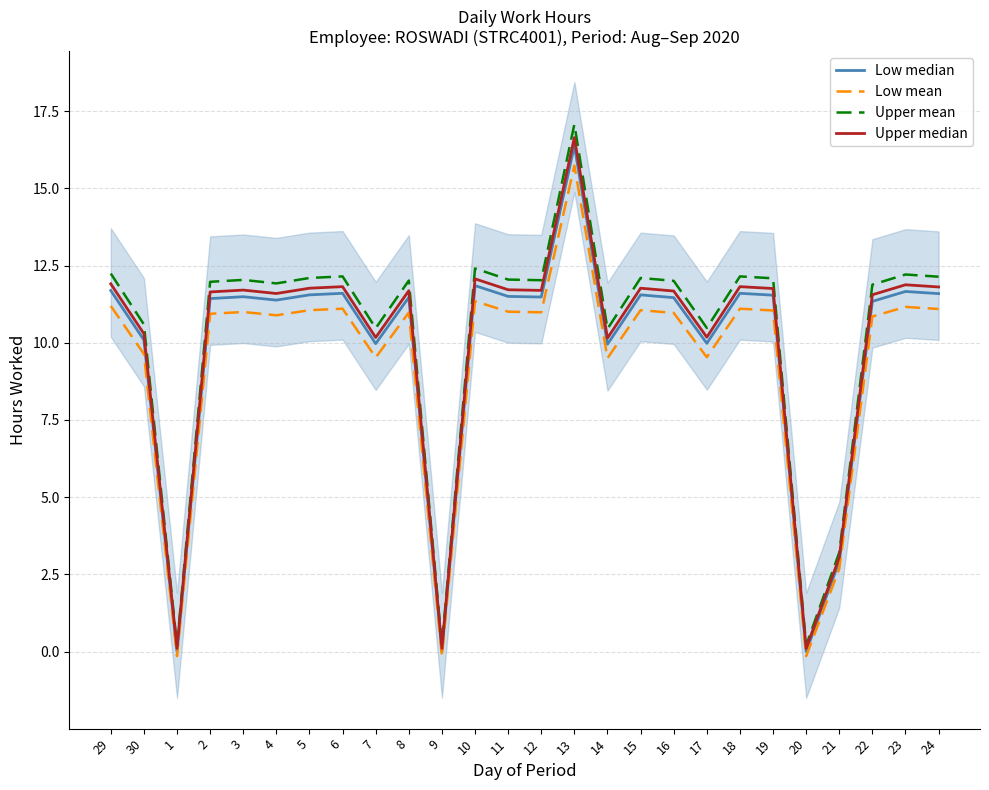

True or false: Upper median has more than 2 interior local peaks.

True